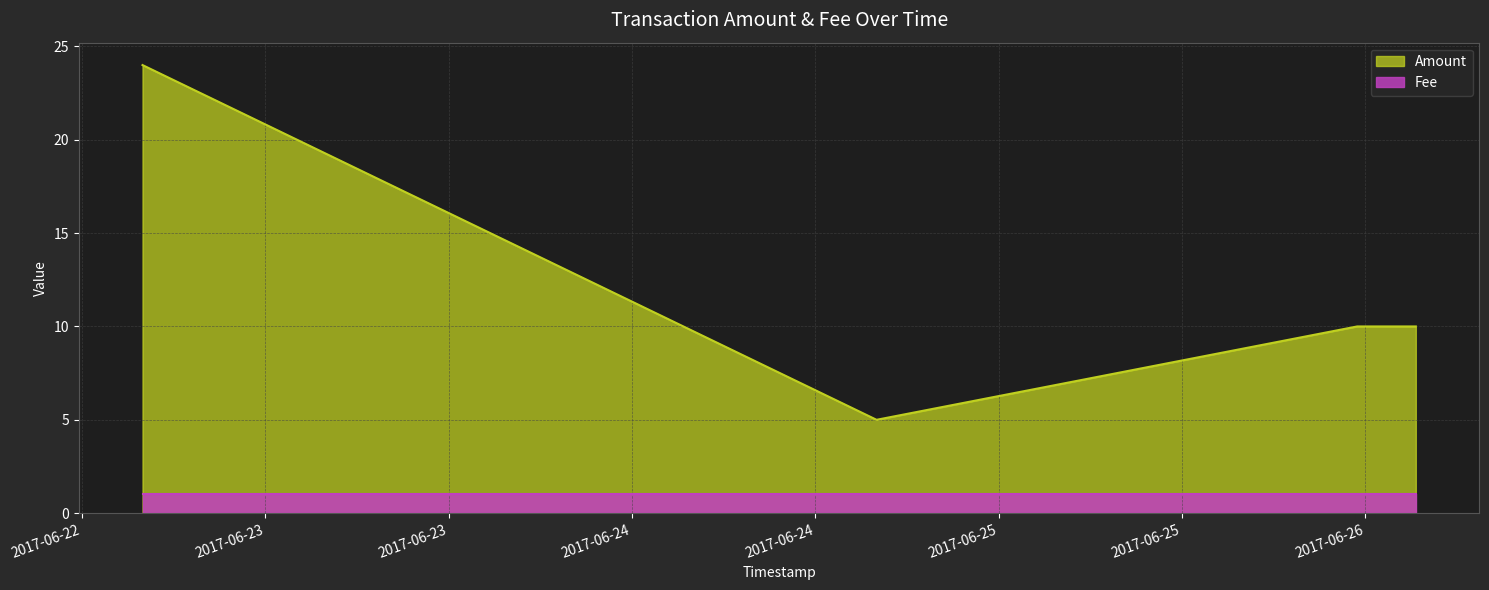

Which label corresponds to the smallest value in the chart?

2017-06-24 16:01:01